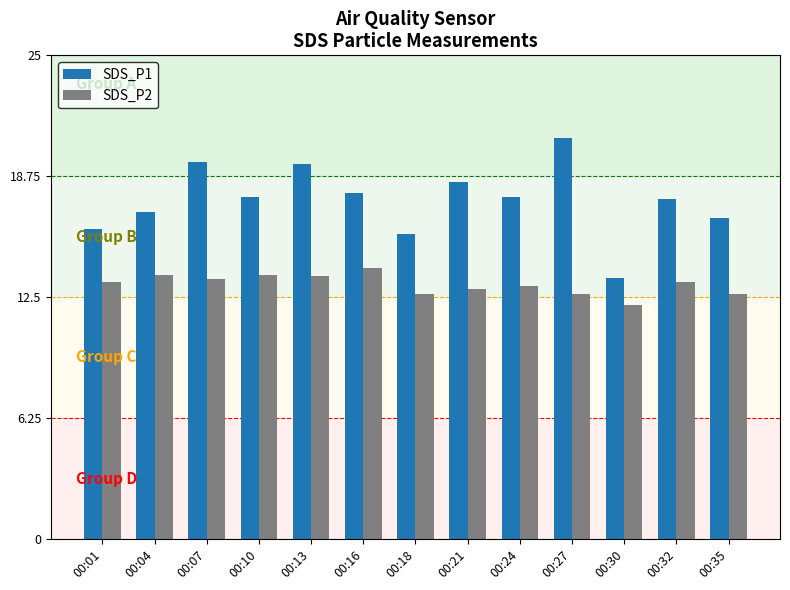

At which category is the sum across all series the highest?

00:27